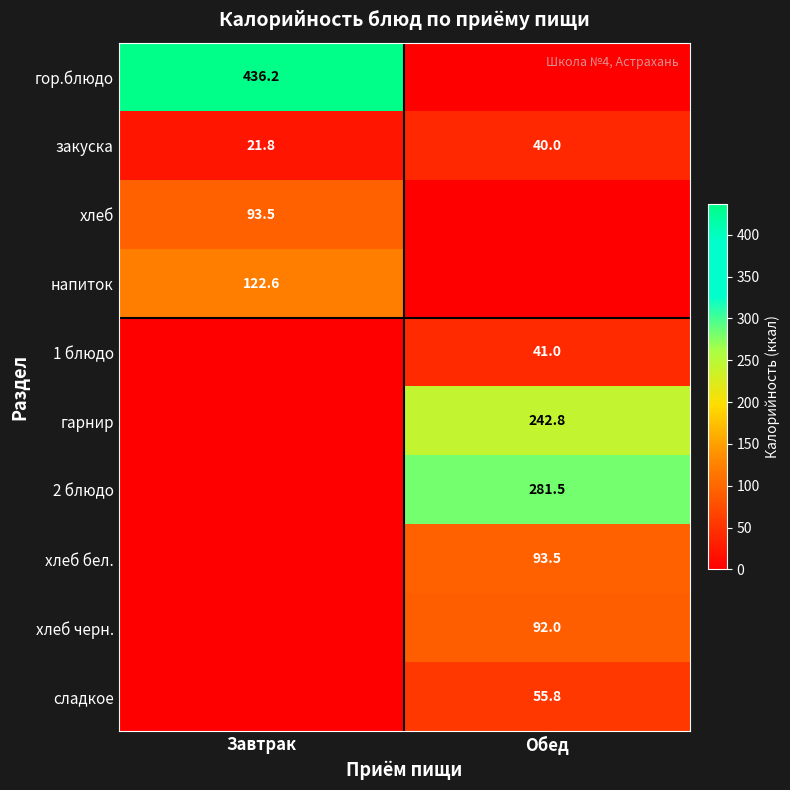

What is the approximate value of закуска at Обед?

40.0